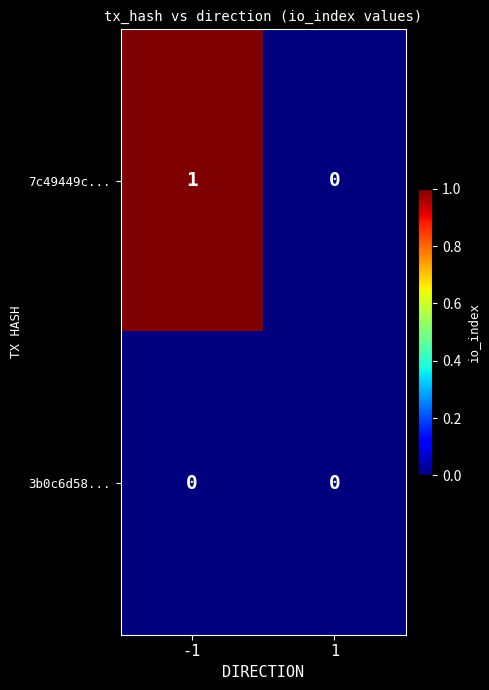

List the series in order of their overall mean, lowest first.

3b0c6d58..., 7c49449c...